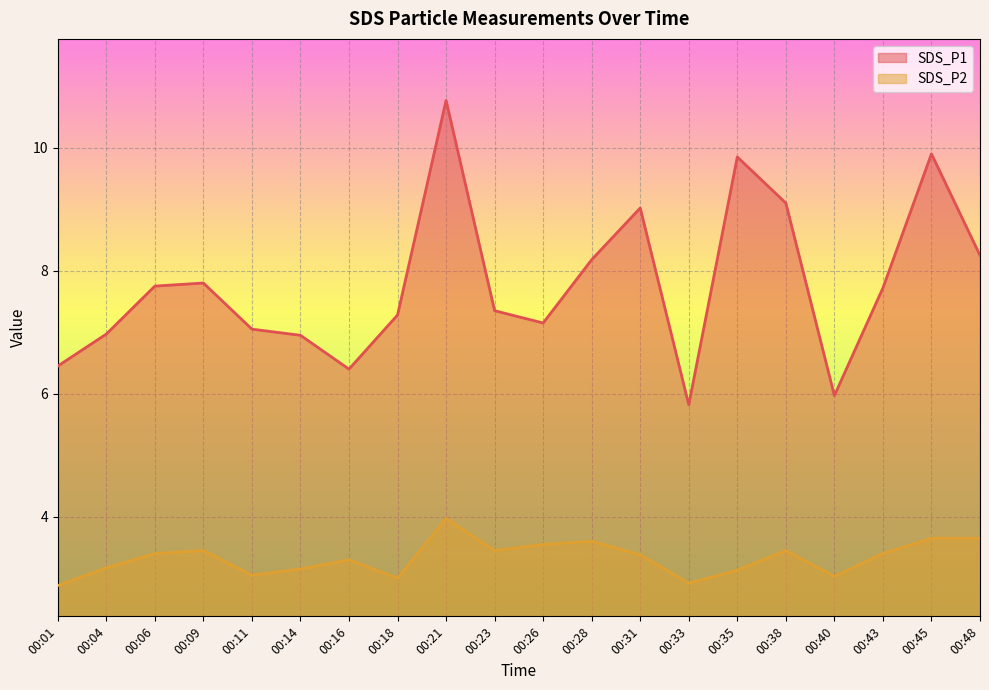

True or false: SDS_P1 and SDS_P2 cross at least once.

False